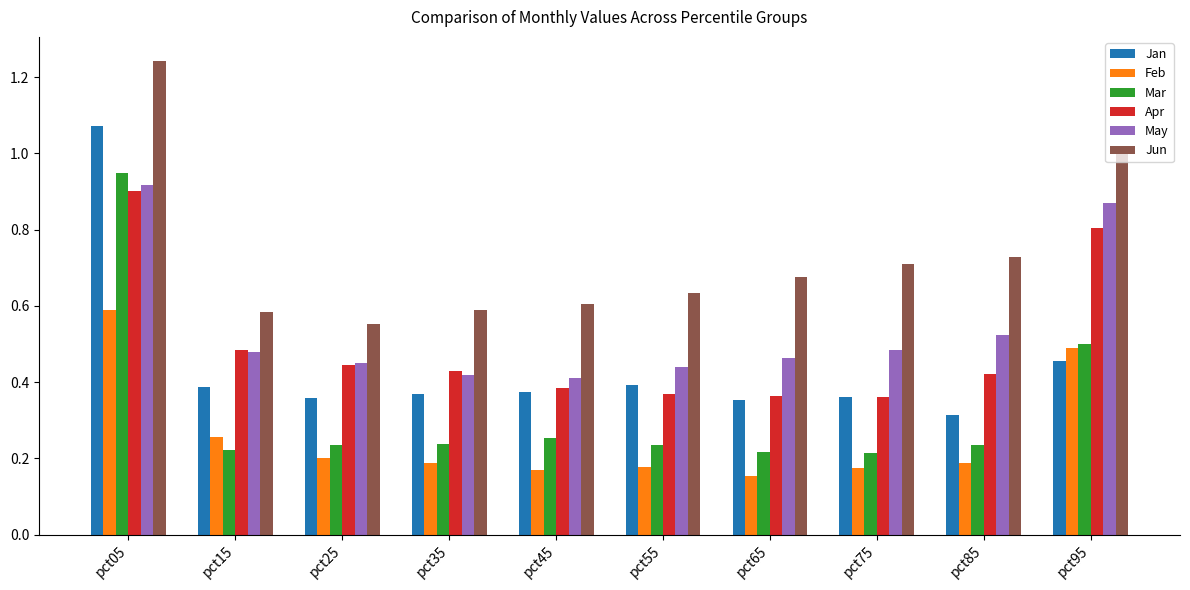

Which category has the highest value in the Feb series?

pct05